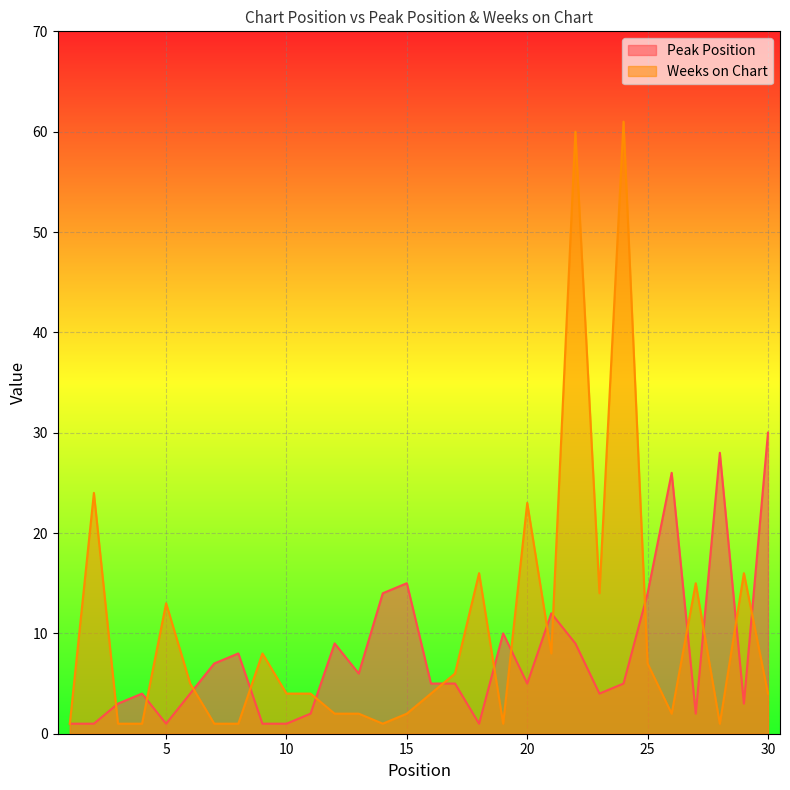

How many times do Peak Position and Weeks on Chart cross each other?

15